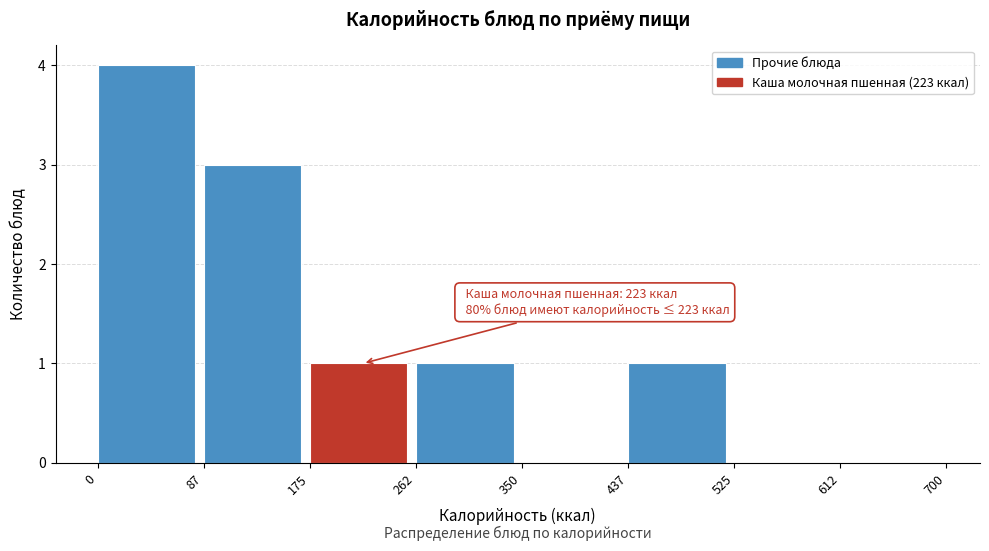

Over which range of the x-axis is the bar tallest?

0 to 87